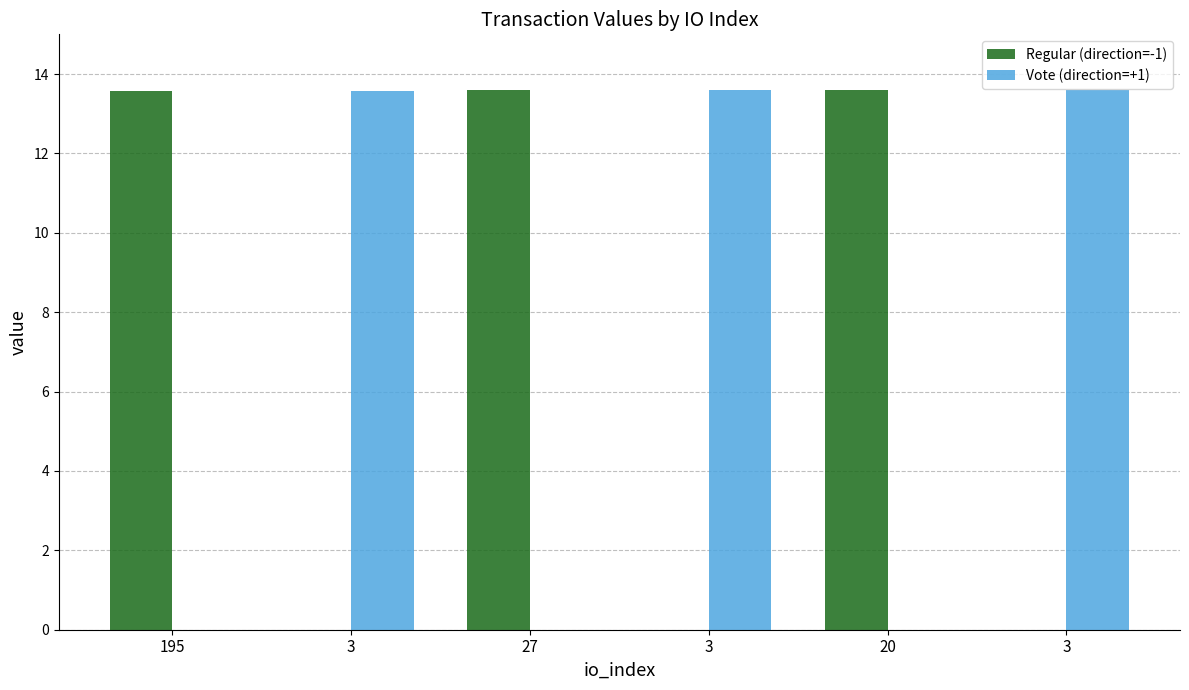

How many distinct data groups are displayed?

2